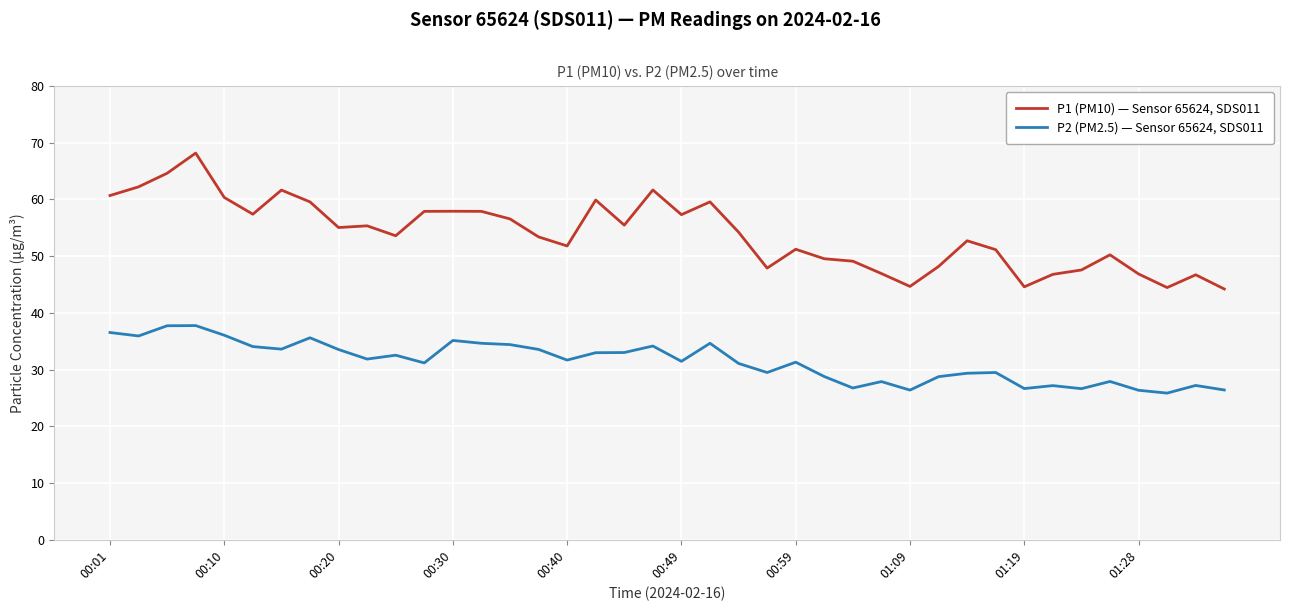

Rank the series by their average value, from highest to lowest.

P1 (PM10) — Sensor 65624, SDS011, P2 (PM2.5) — Sensor 65624, SDS011